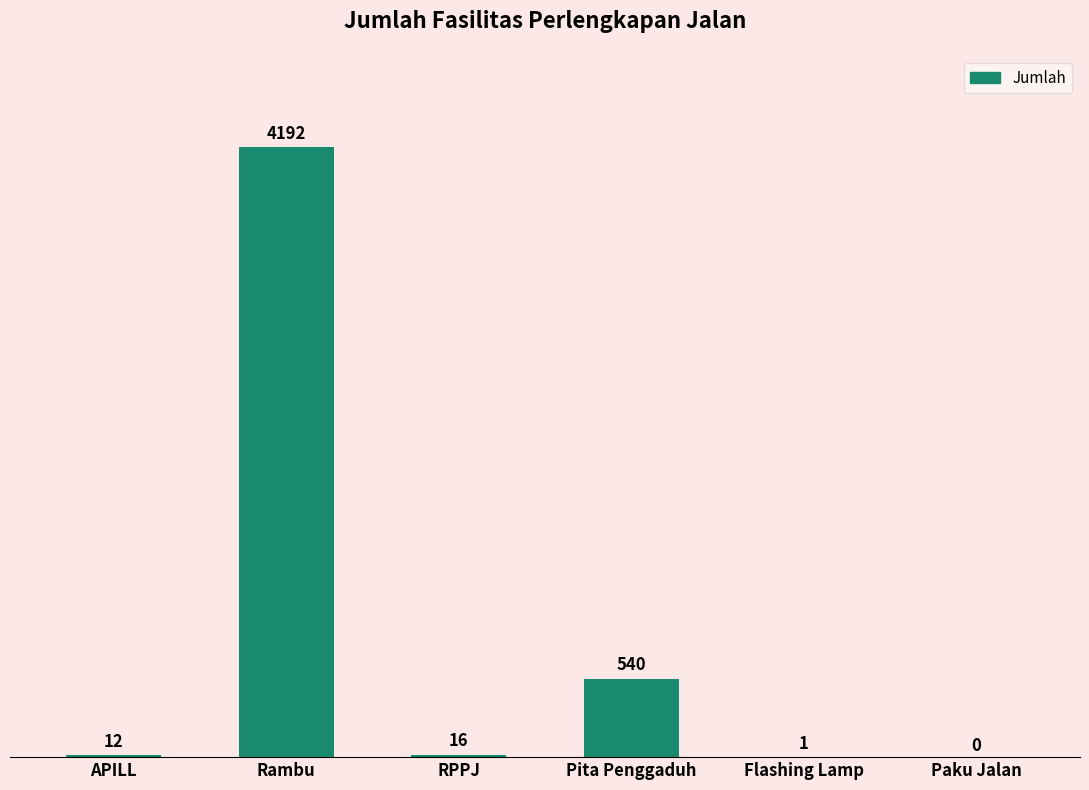

Reading left to right, list all the values displayed in this chart.

APILL=12	Rambu=4192	RPPJ=16	Pita Penggaduh=540	Flashing Lamp=1	Paku Jalan=0